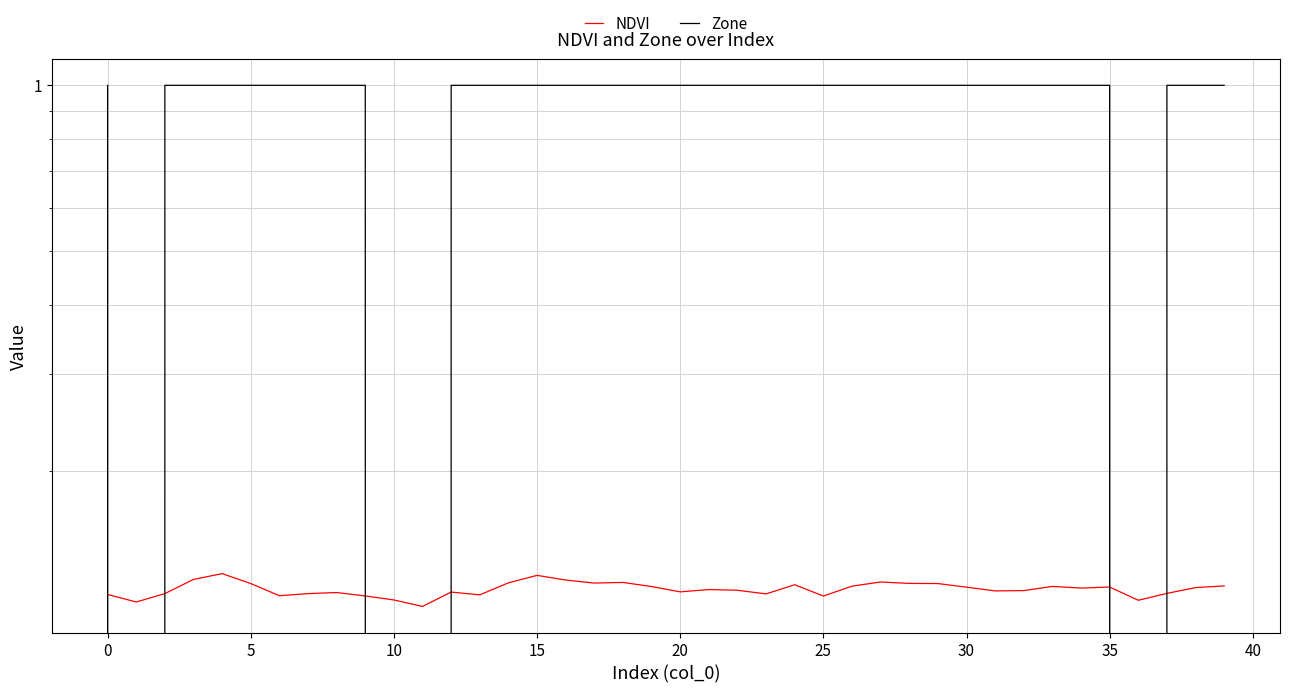

How many interior local valleys does the NDVI series have?

11